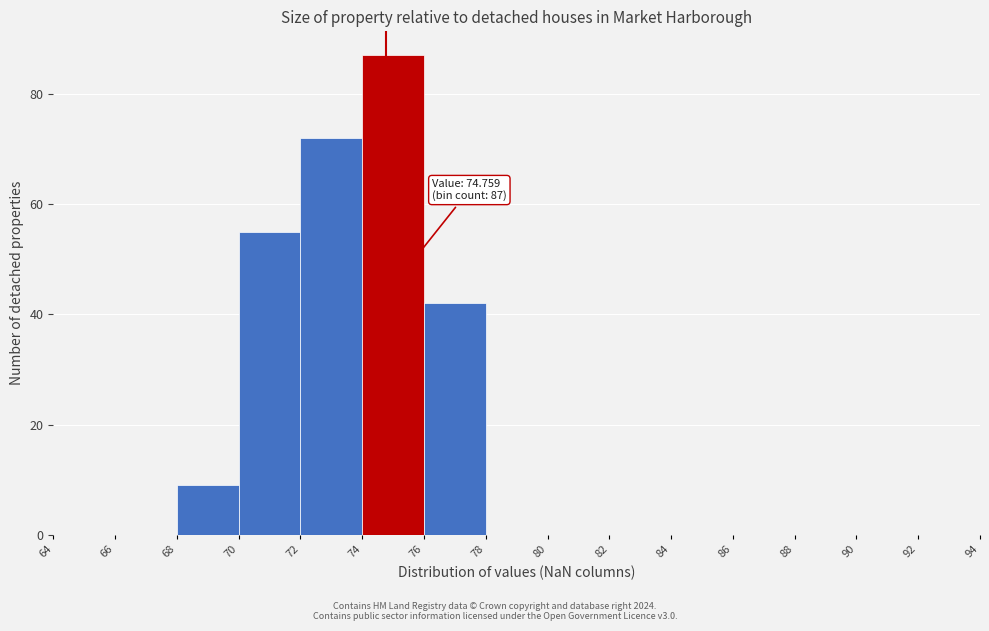

Over which range of the x-axis is the bar tallest?

74 to 76